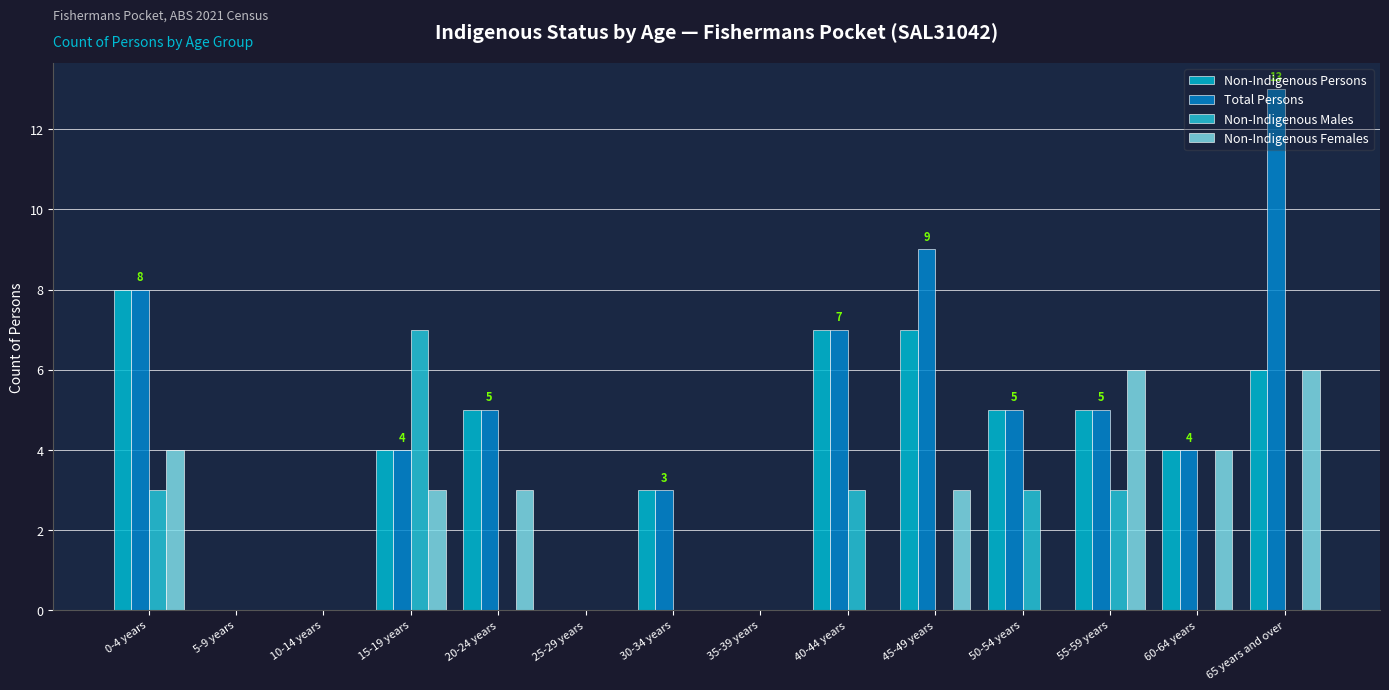

What is the total value across all series at 65 years and over?

25